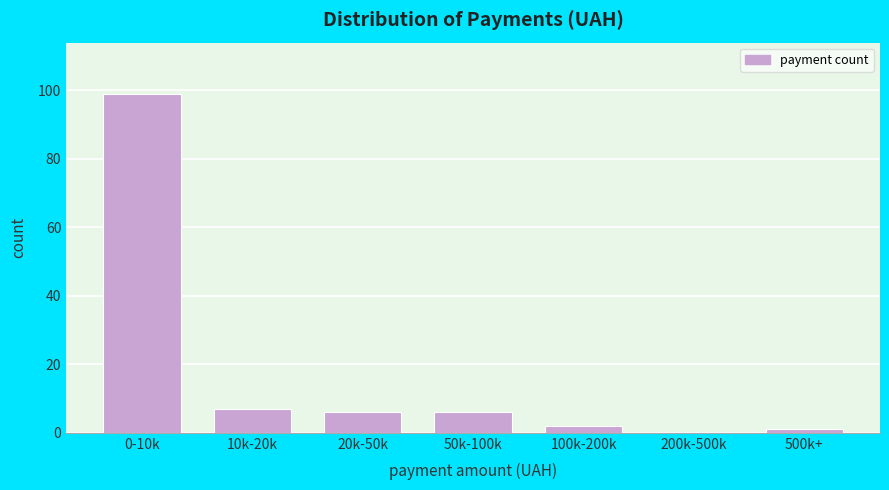

Reading right to left, transcribe all the data shown in this chart.

500k+=1	200k-500k=0	100k-200k=2	50k-100k=6	20k-50k=6	10k-20k=7	0-10k=99